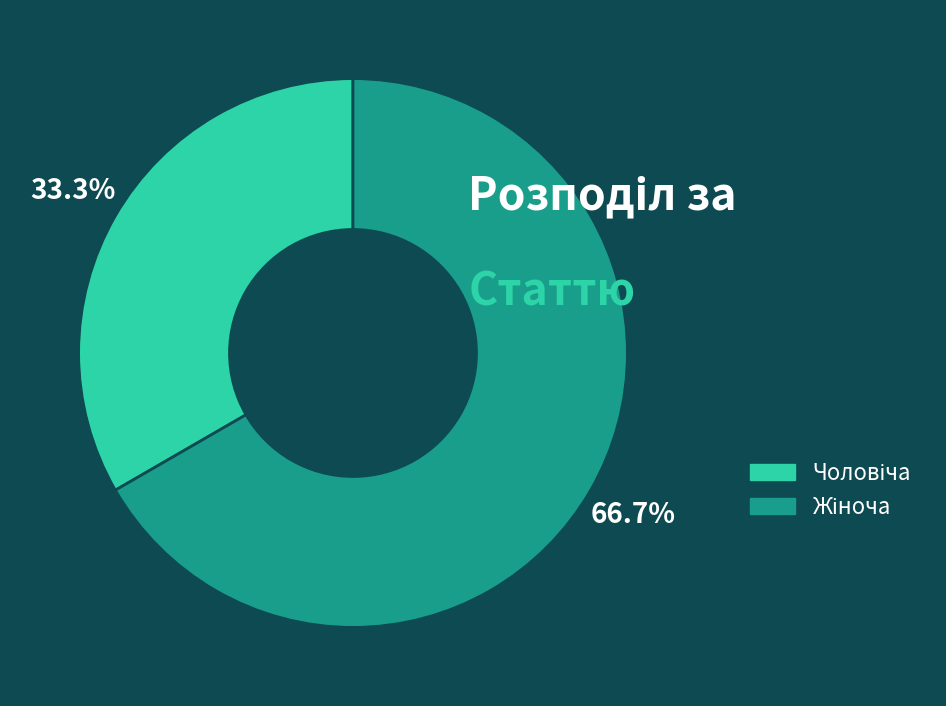

Is there any slice that represents more than half of the pie?

Yes